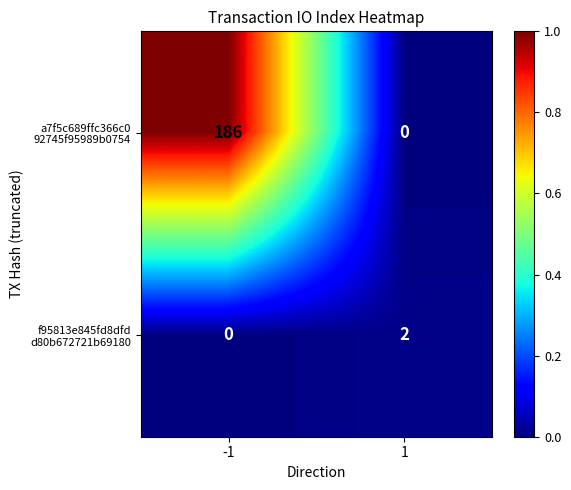

What is the spread (max minus min) of values at -1?

186